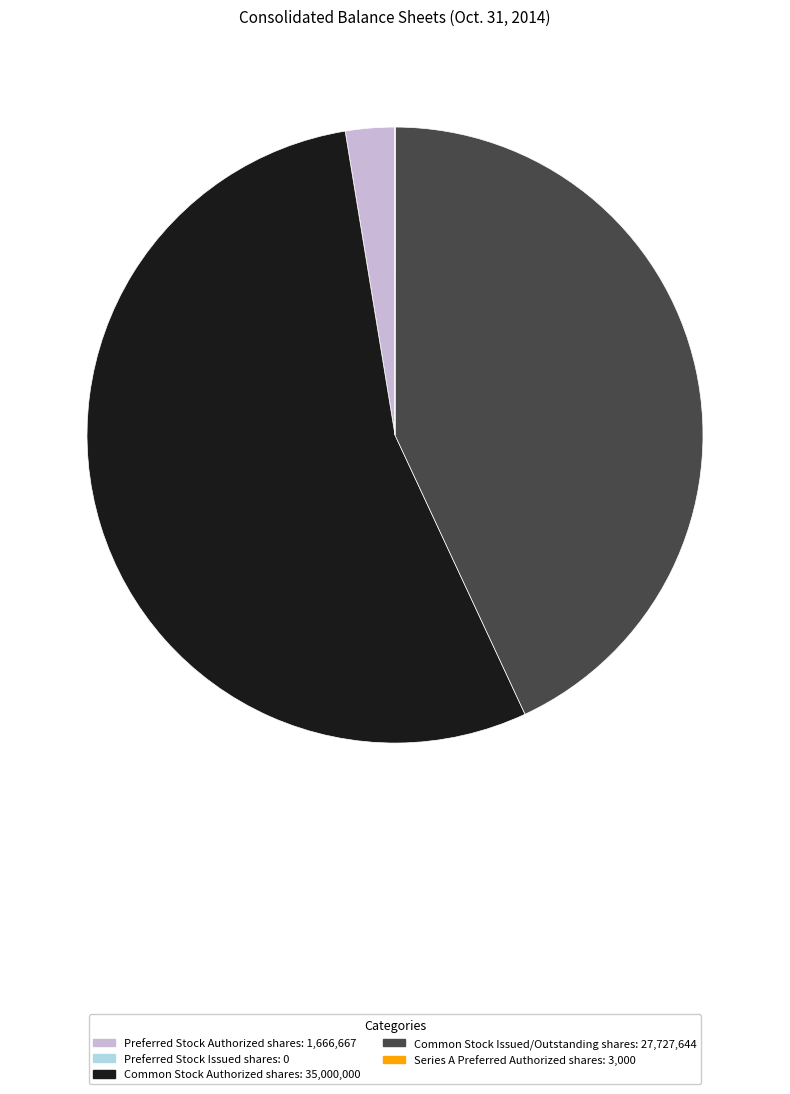

Which has a higher value, Common Stock Issued/Outstanding shares or Common Stock Authorized shares?

Common Stock Authorized shares